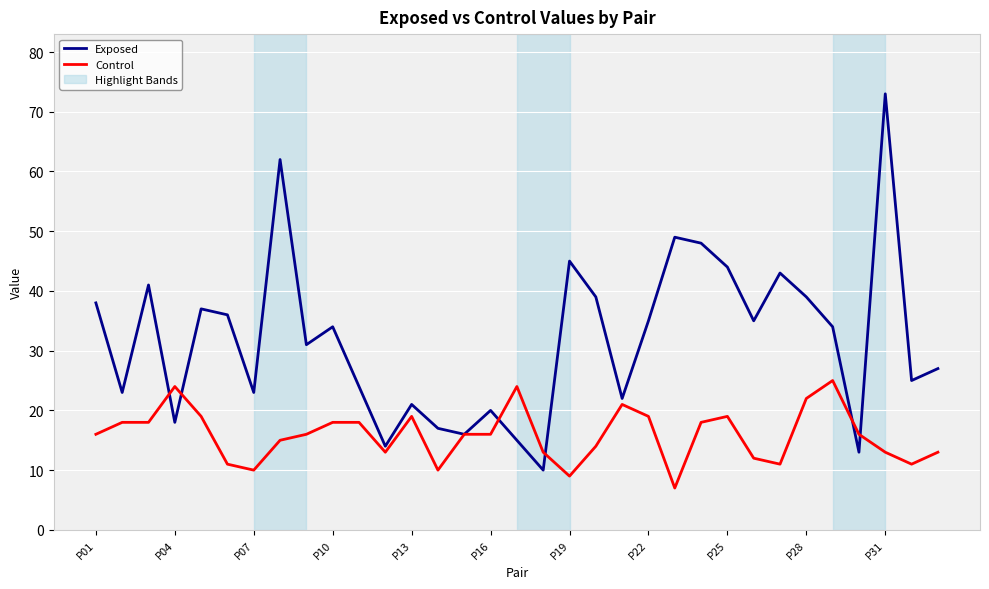

Rank the series by their maximum value, from highest to lowest.

Exposed, Control